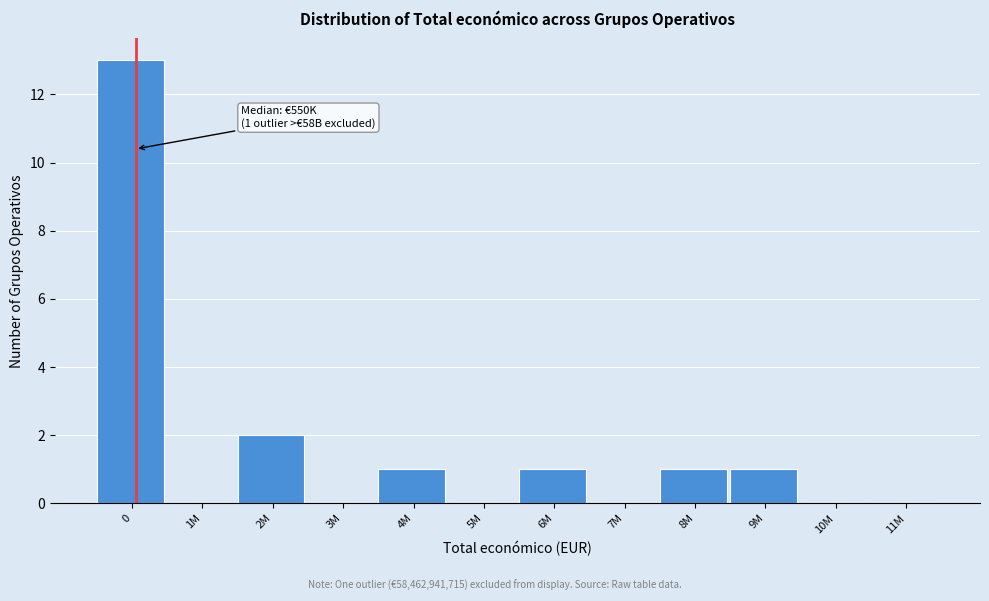

Reading left to right, list all the values displayed in this chart.

0=13	1M=0	2M=2	3M=0	4M=1	5M=0	6M=1	7M=0	8M=1	9M=1	10M=0	11M=0